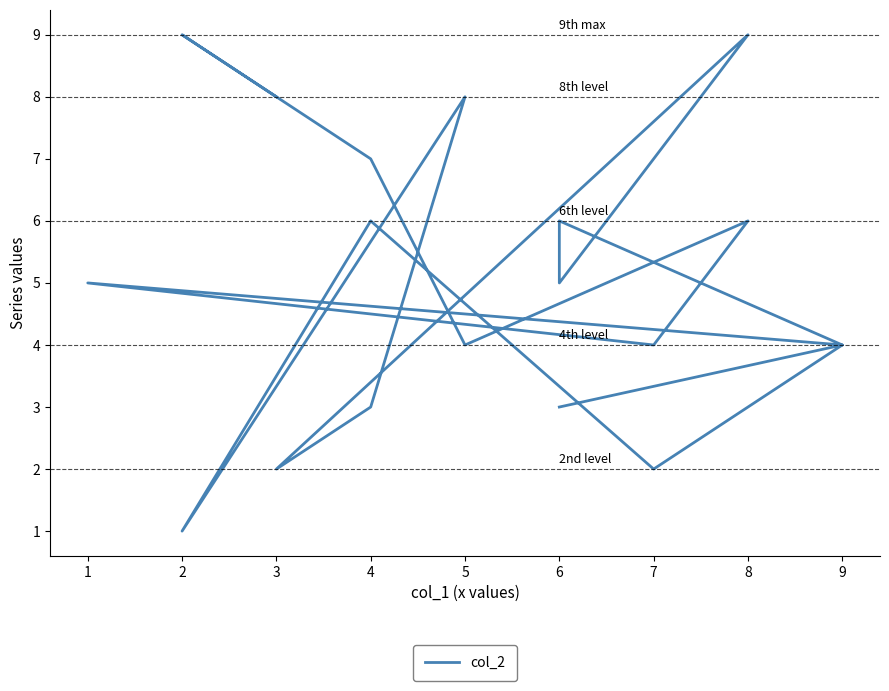

List the labels in order of value, smallest first.

2, 7, 3, 6, 4, 9, 9, 7, 5, 6, 1, 4, 6, 8, 4, 5, 3, 8, 2